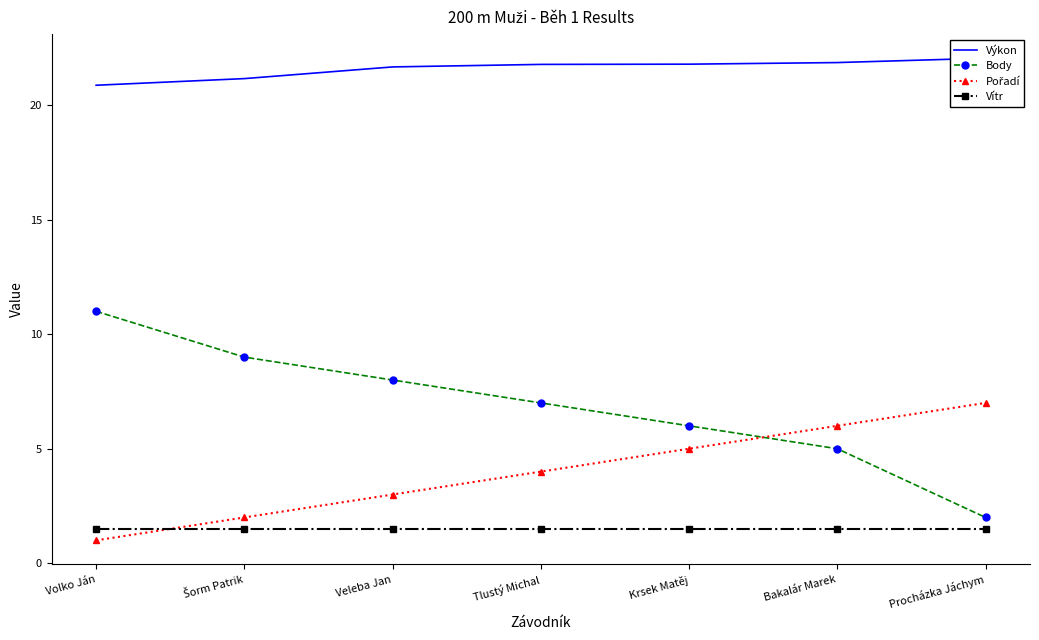

Is the value of Pořadí at Bakalár Marek greater than the value of Body at Šorm Patrik?

No